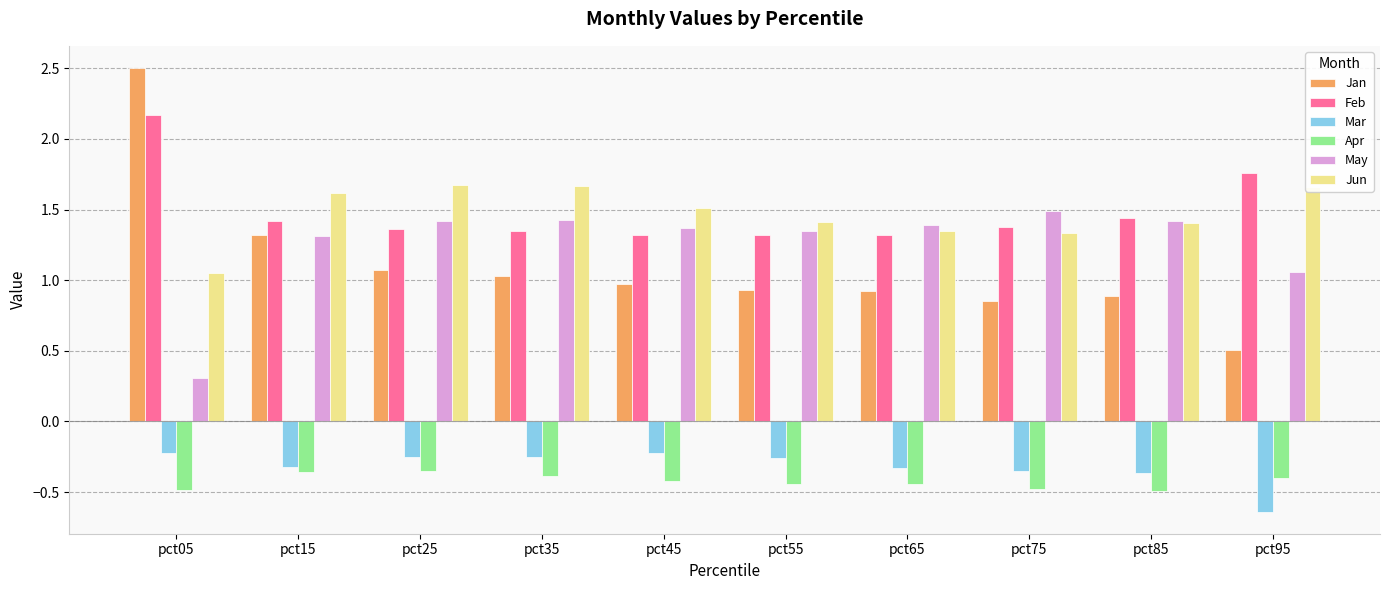

True or false: Feb has a value of 1.8 at pct55.

False